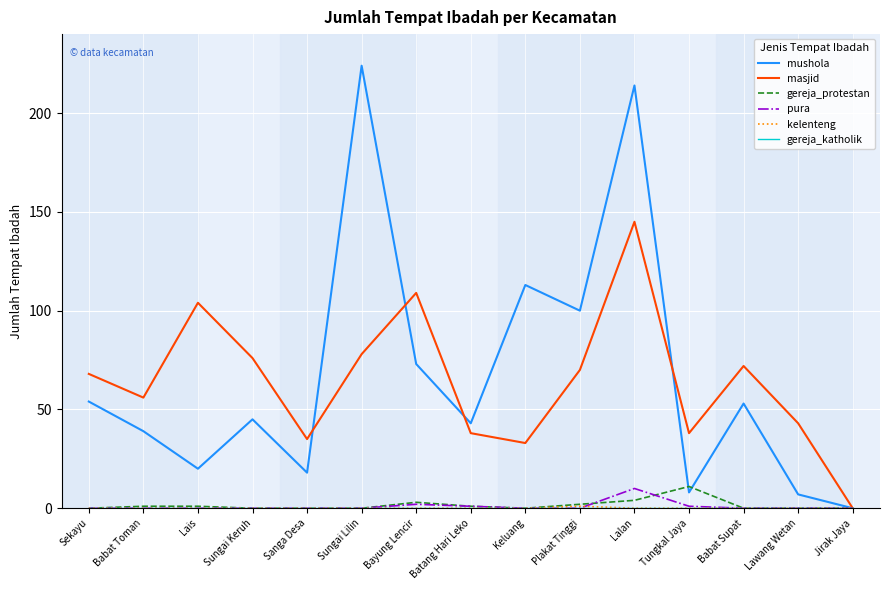

Is it true that masjid equals 145 at Lalan?

True